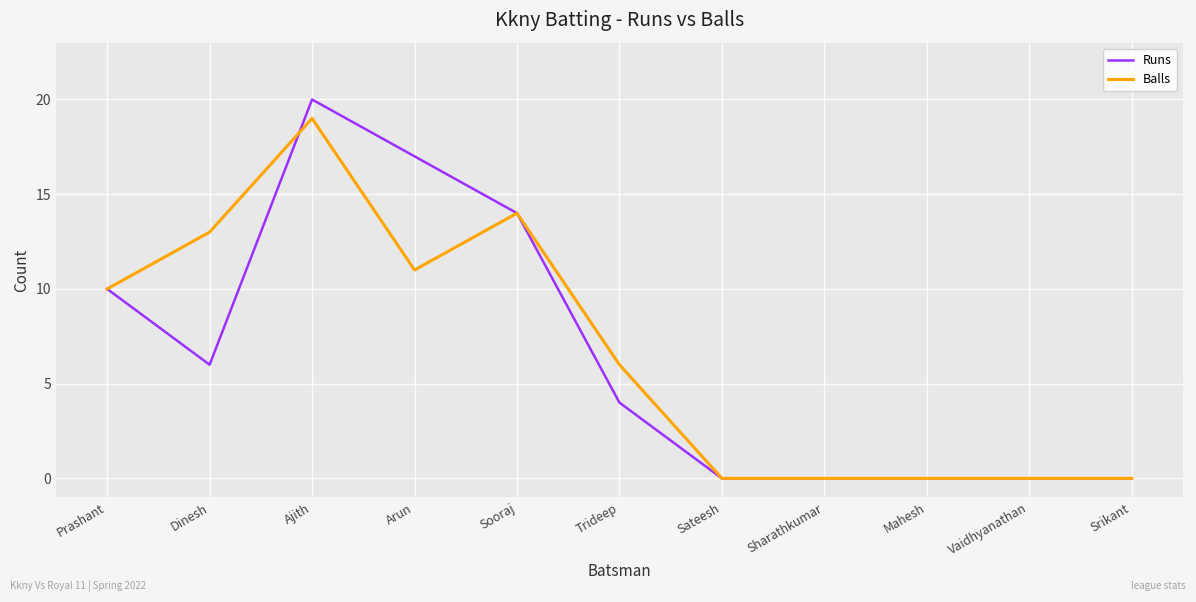

How many categories are shown in the chart?

11